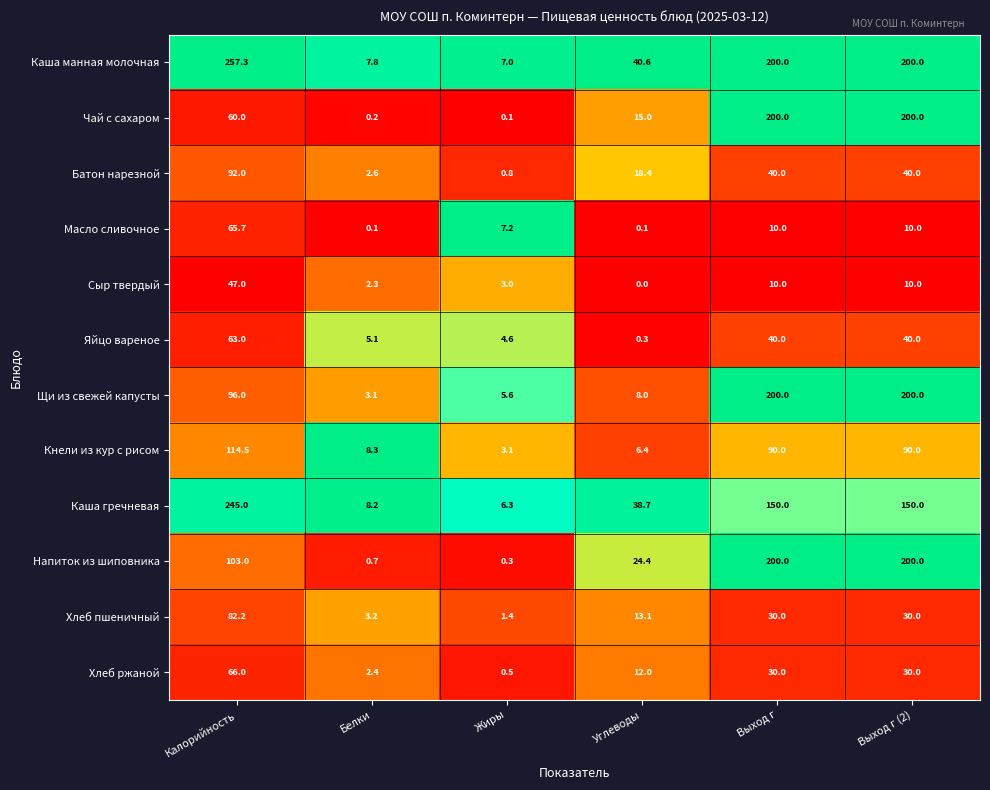

What is the approximate value of Чай с сахаром at Выход г?

200.0